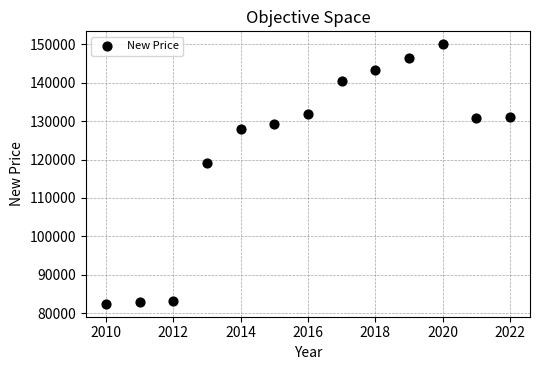

What is the range of X values (max minus min)?

12